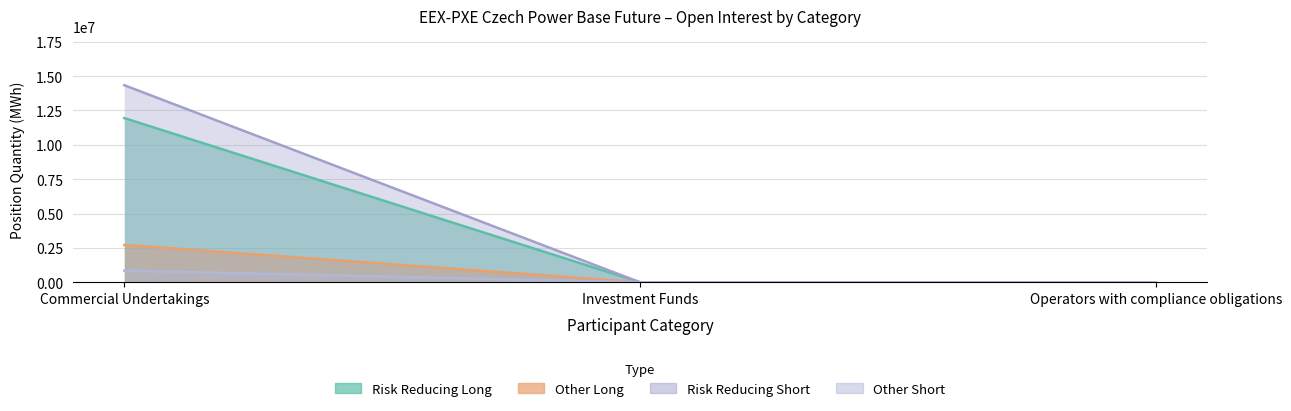

Reading left to right, what are all the values shown in this chart?

Risk reducing (Long): 11944817	0	0
Other (Long): 2718178	0	0
Total (Long): 14336057	0	0